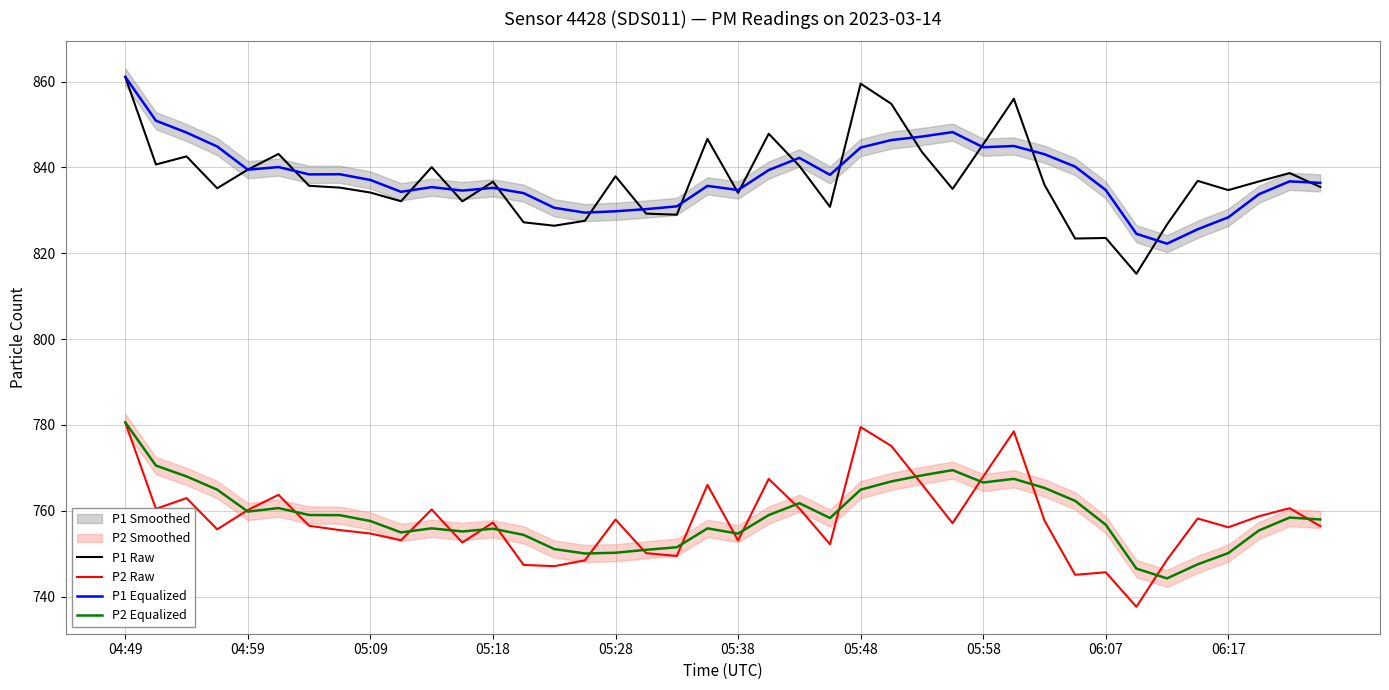

Does the chart display data point markers on the line(s)?

No